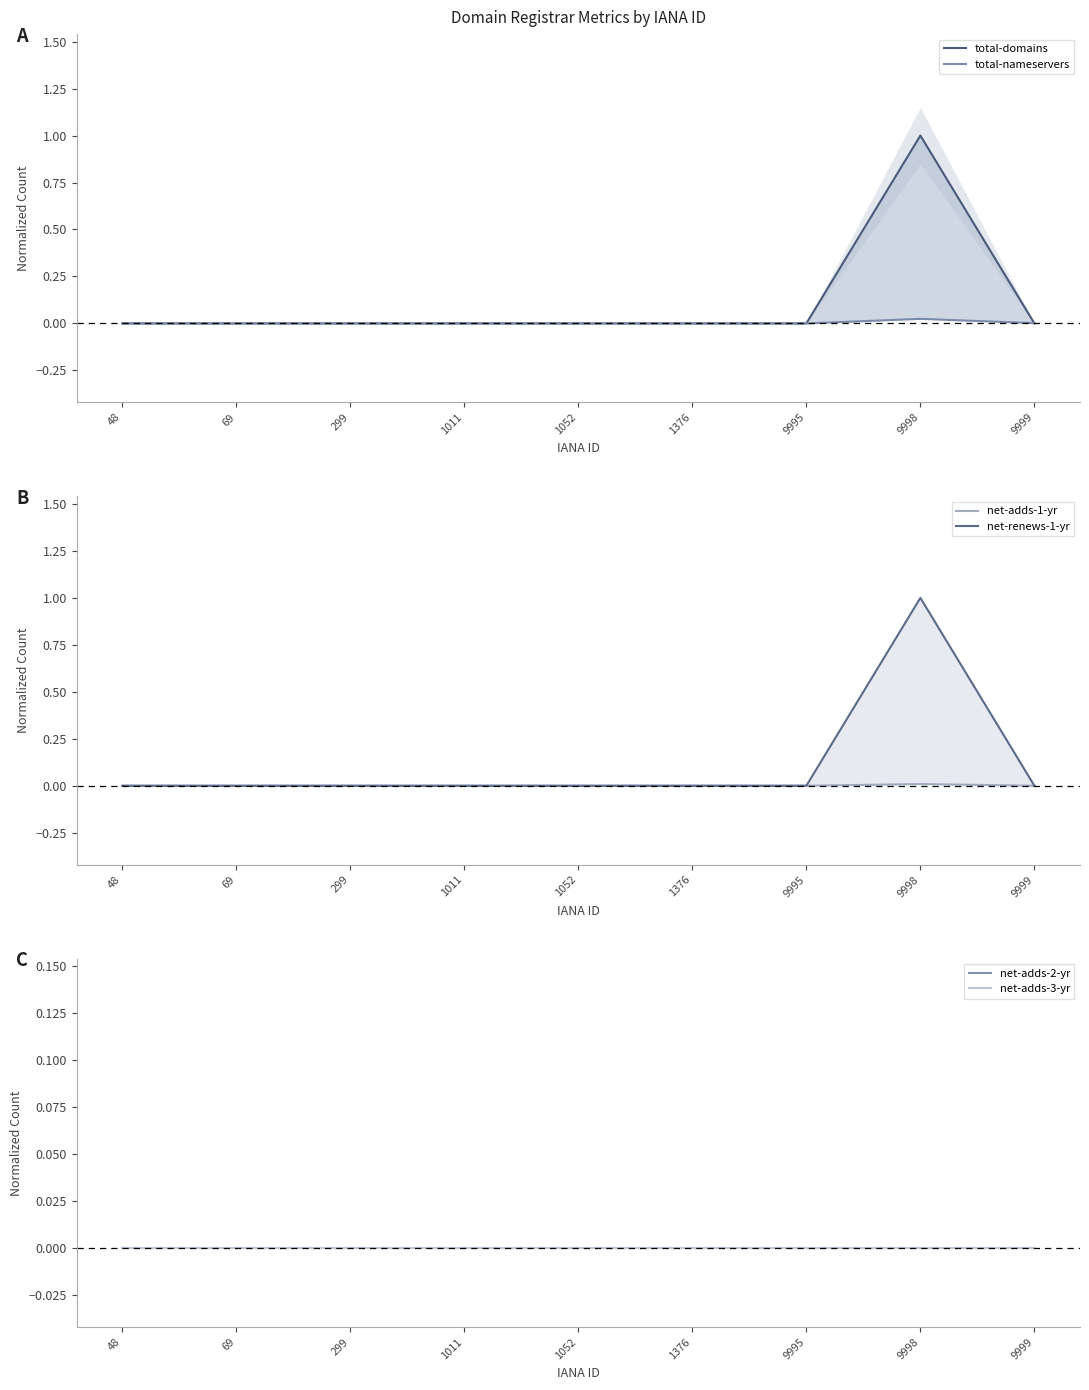

True or false: total-nameservers and net-adds-2-yr cross at least once.

False